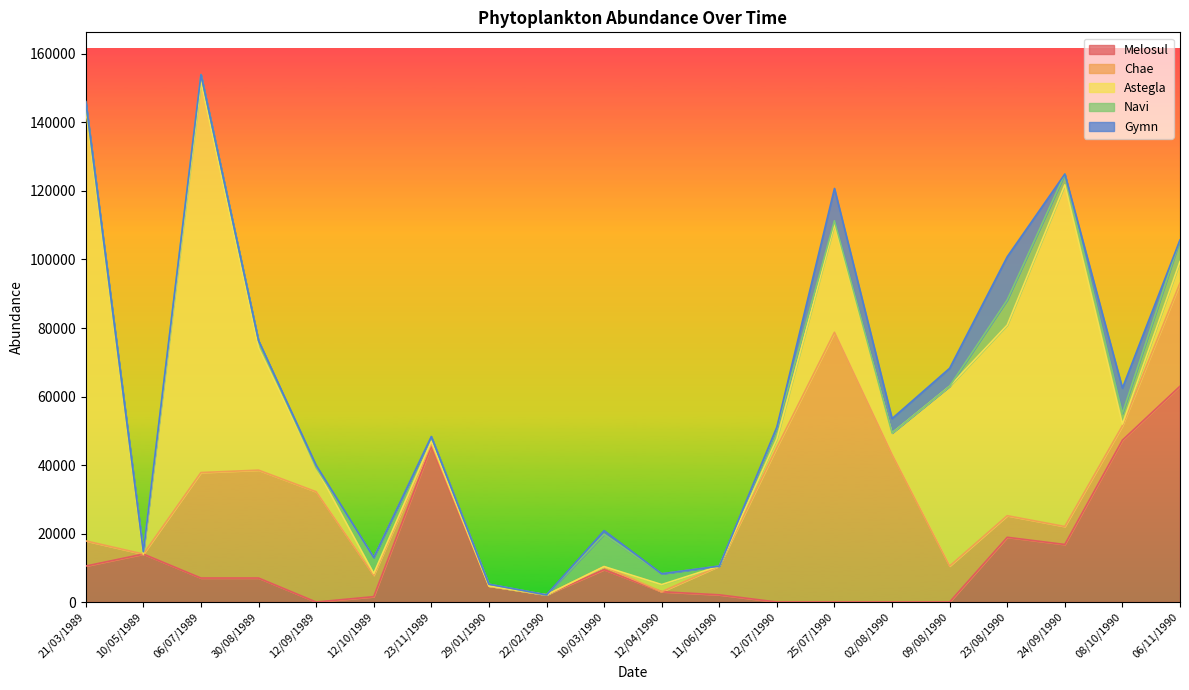

Where is Melosul nearest to the value 31500?

23/08/1990